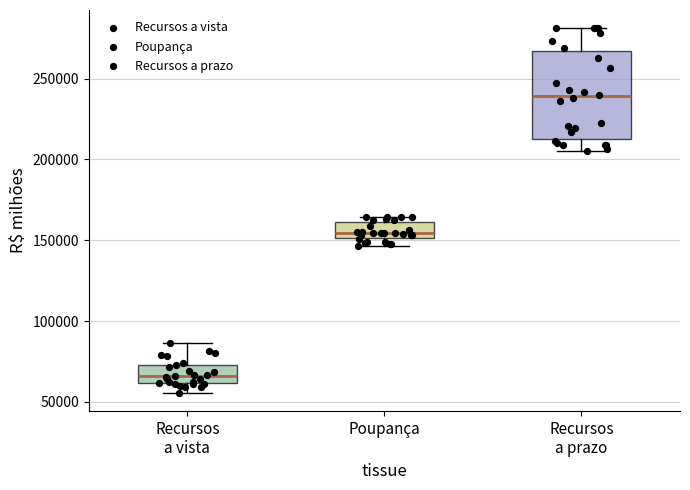

Reading left to right, transcribe this box plot: for each box, give where its median line is, the range the box spans, and where its two whiskers end, as read against the y-axis. The values are not printed on the chart, so give them approximately, as read against the axis.

Recursos a vista: median 65000, box 60000 to 75000, whiskers 55000 to 85000
Poupança: median 155000, box 150000 to 160000, whiskers 145000 to 165000
Recursos a prazo: median 240000, box 215000 to 265000, whiskers 205000 to 280000